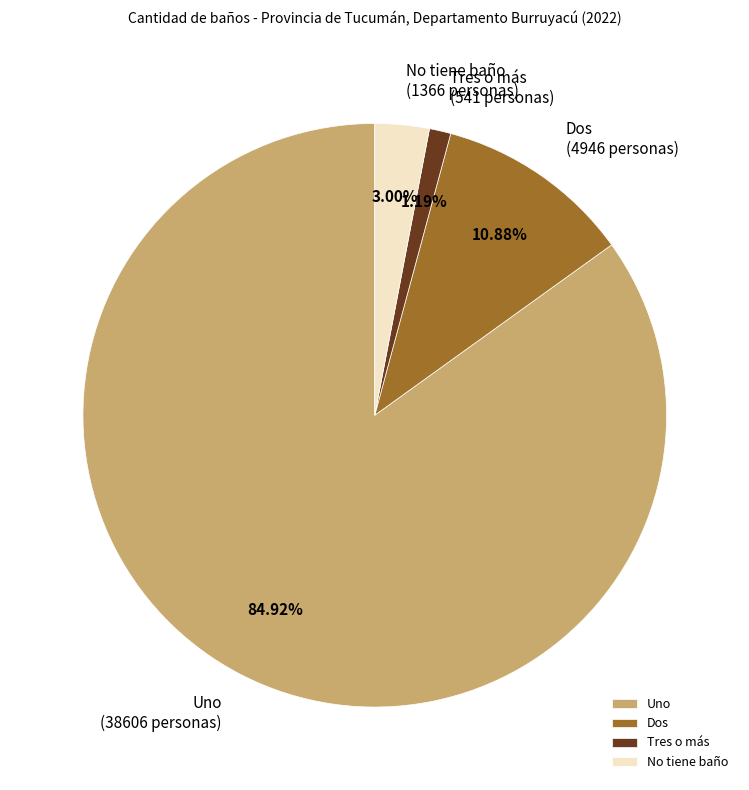

To the nearest percent, what percentage of the pie is No tiene baño?

3%